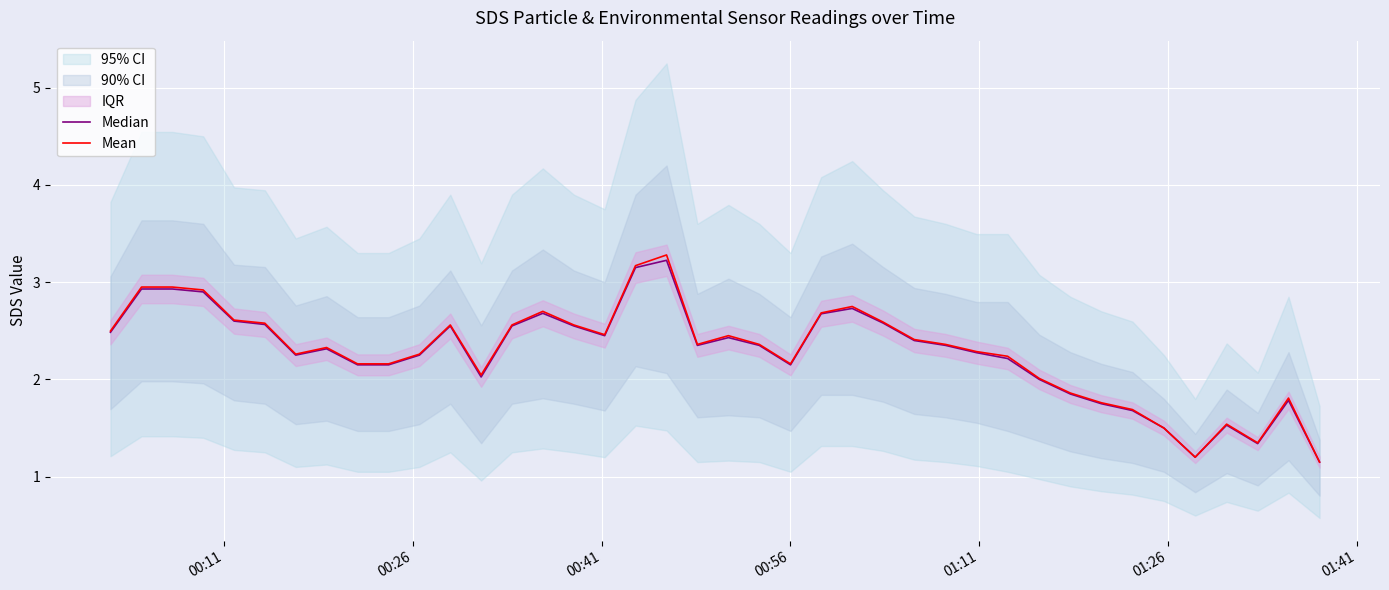

How many lines are shown in the chart?

2